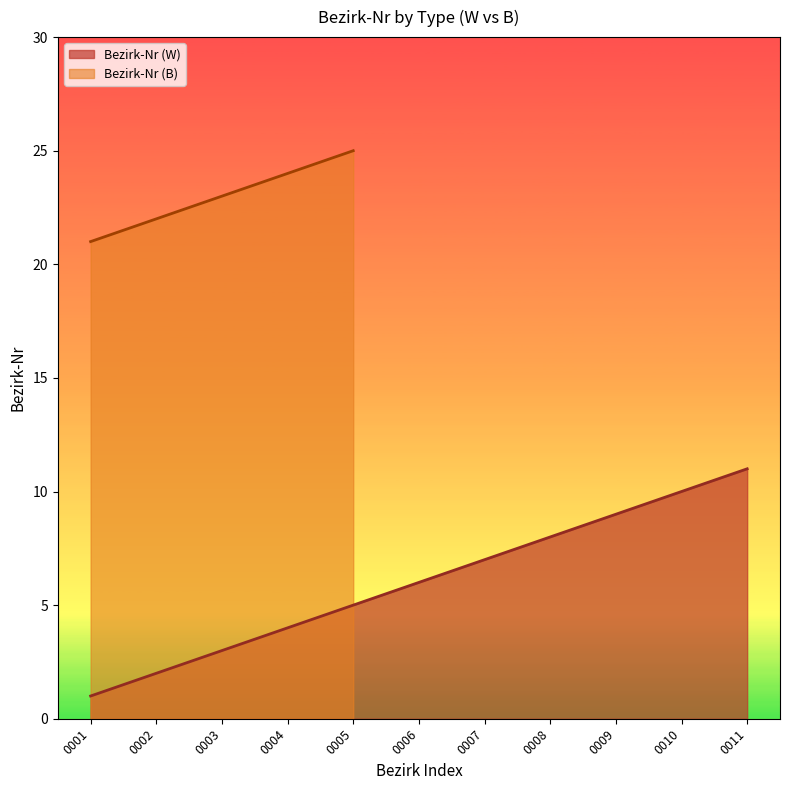

Count the number of values greater than 6.

5